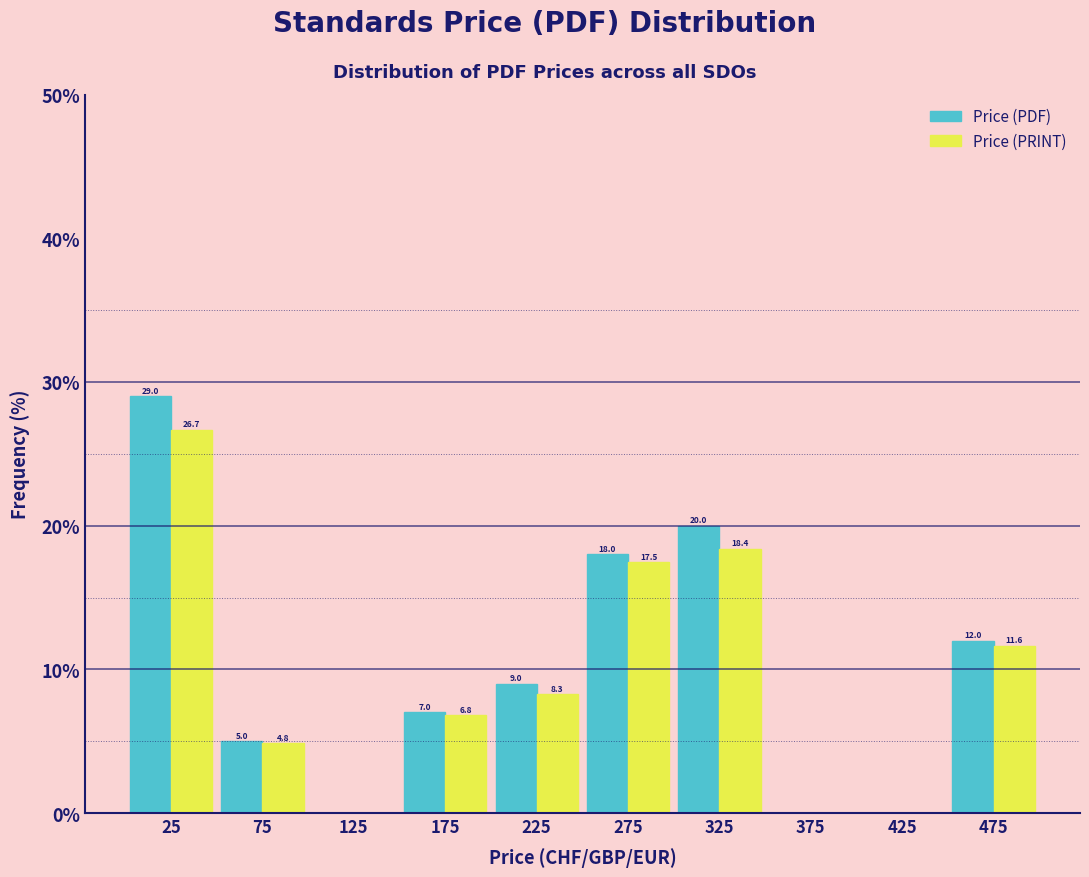

In the Price (PRINT) series, which range on the x-axis has the tallest bar?

0 to 50